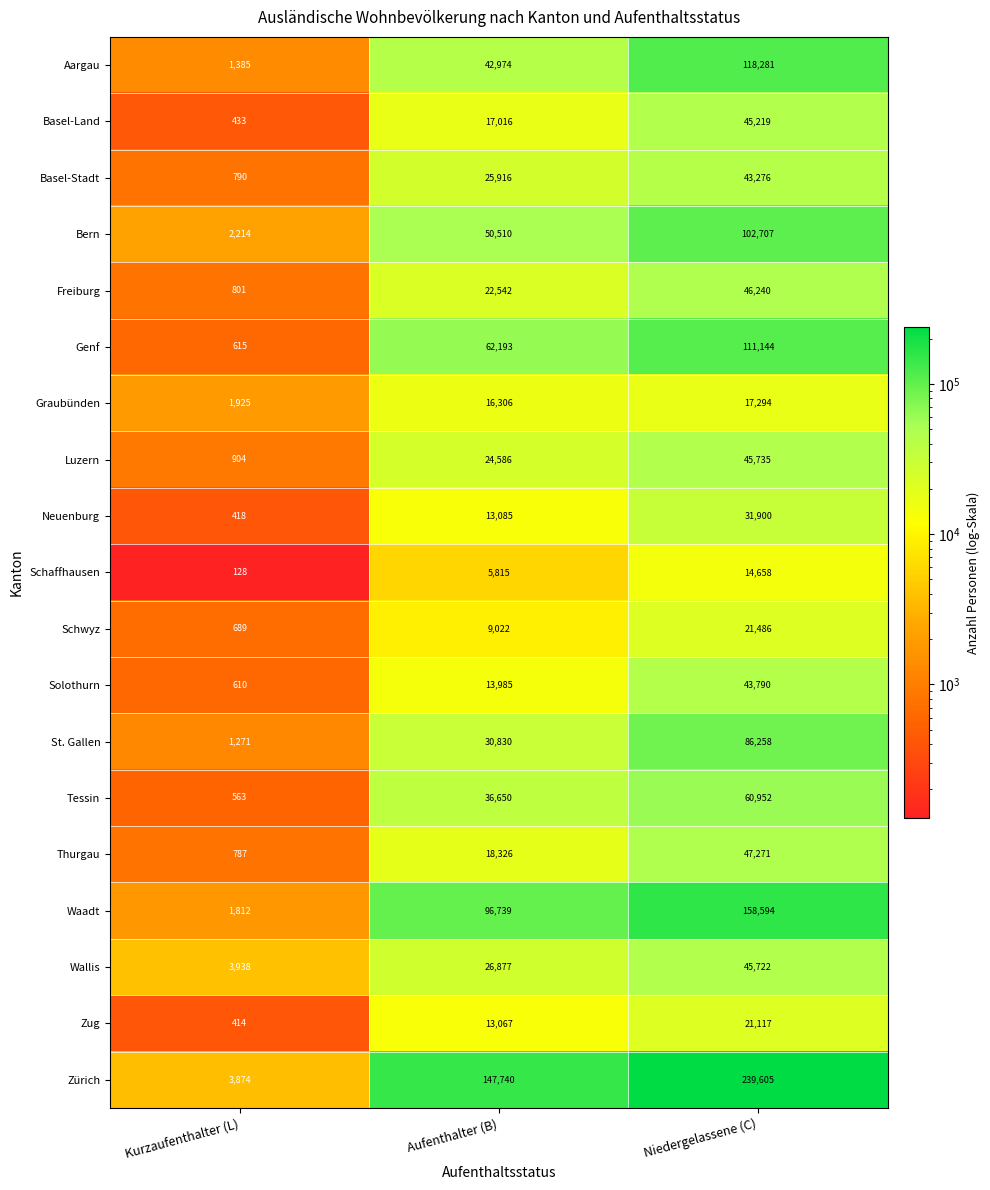

What is the difference between the maximum and minimum values in the Solothurn series?

43180